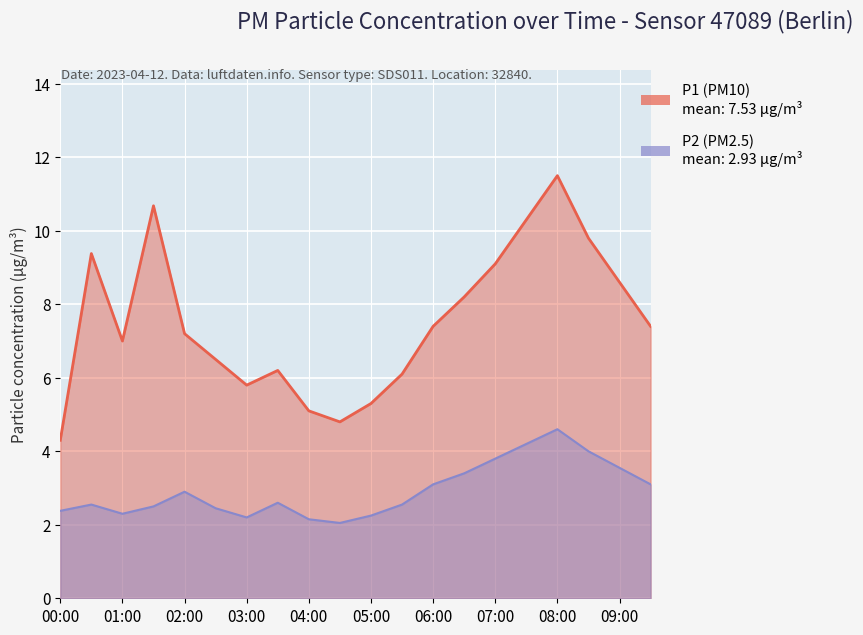

How many interior local peaks does the P1 series have?

4